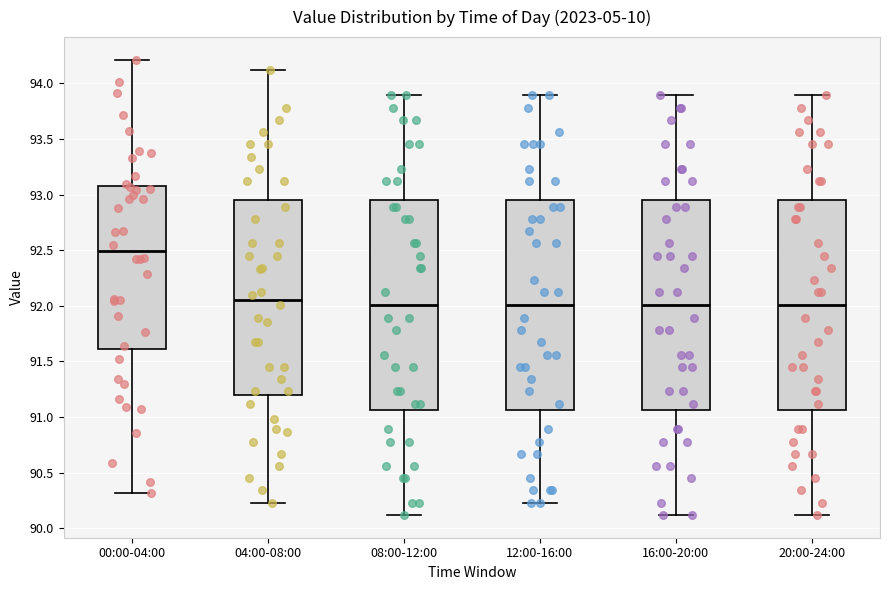

Which box's median line is the highest?

00:00-04:00